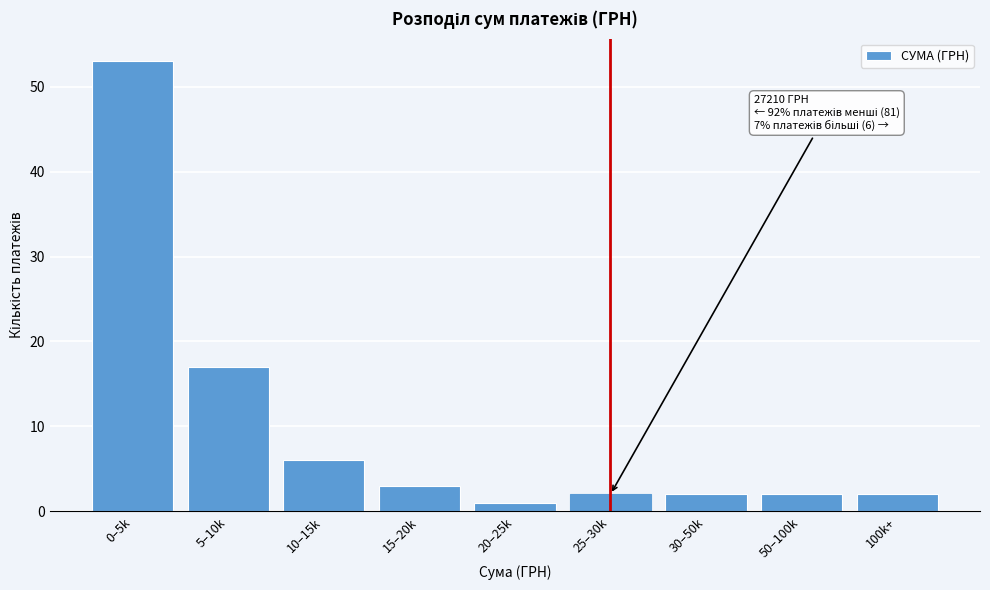

Reading right to left, transcribe all the data shown in this chart.

2	2	2	2	1	3	6	17	53